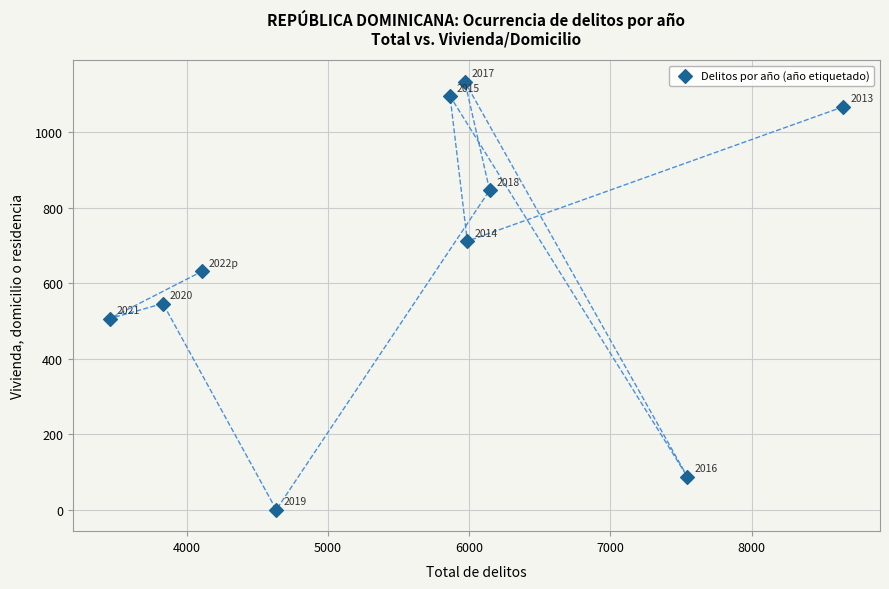

What is the range of X values (max minus min)?

5193